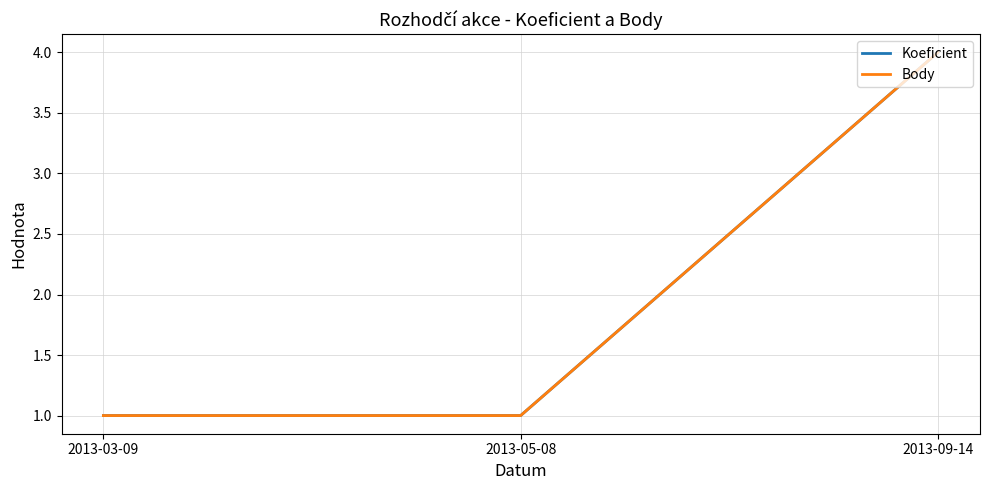

At how many categories does at least one series exceed 3?

1